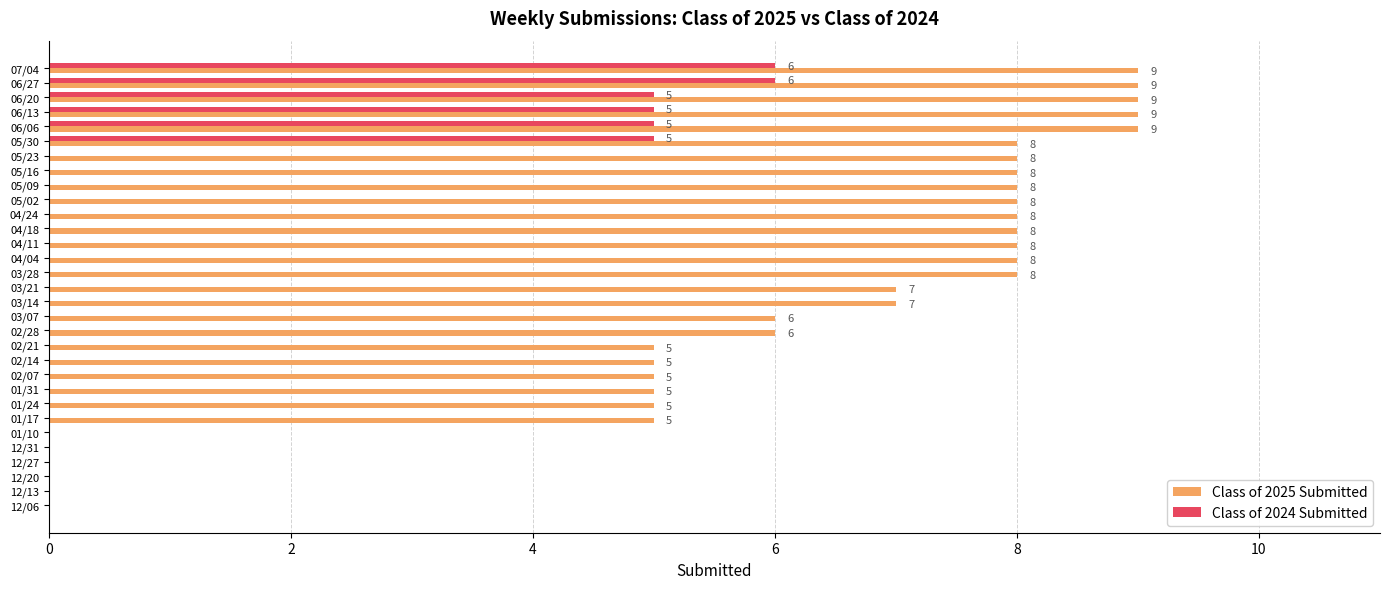

Which series has the largest total across all categories?

Class of 2025 Submitted